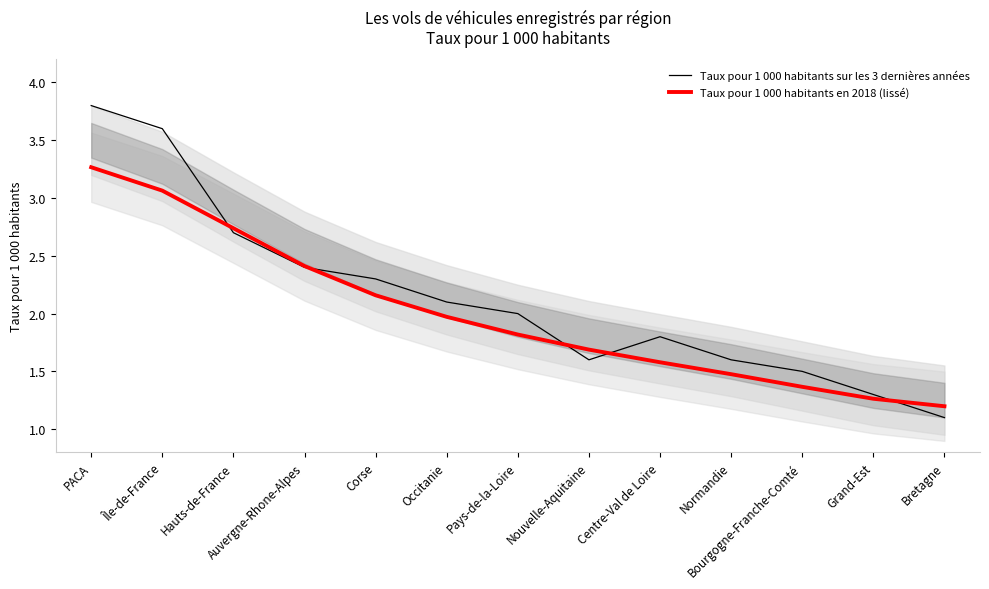

How many lines are shown in the chart?

2